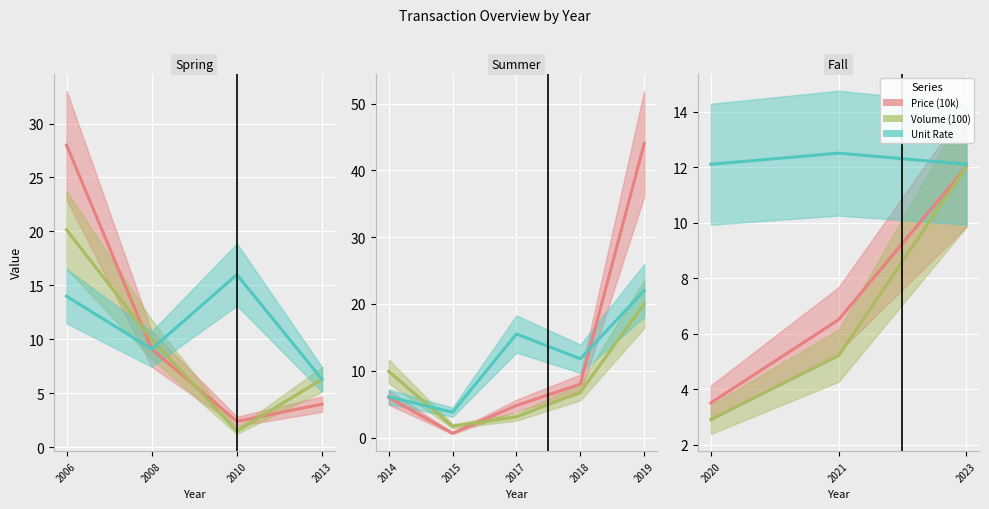

How many series are shown in this chart?

3